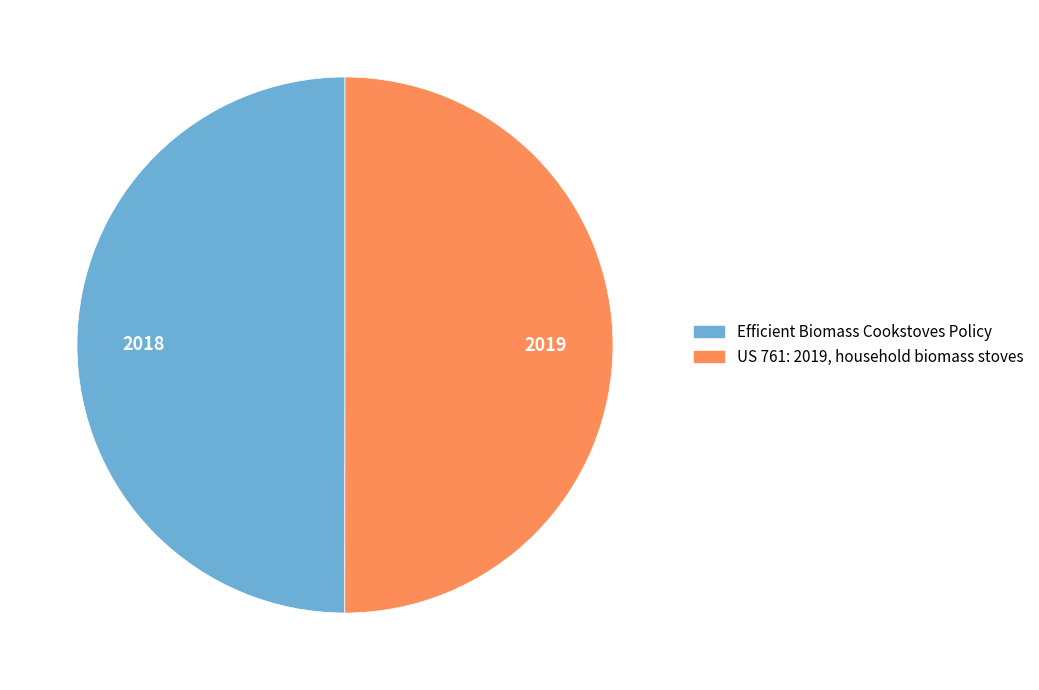

Is the sum of Efficient Biomass Cookstoves Policy and US 761: 2019, household biomass stoves greater than half?

Yes